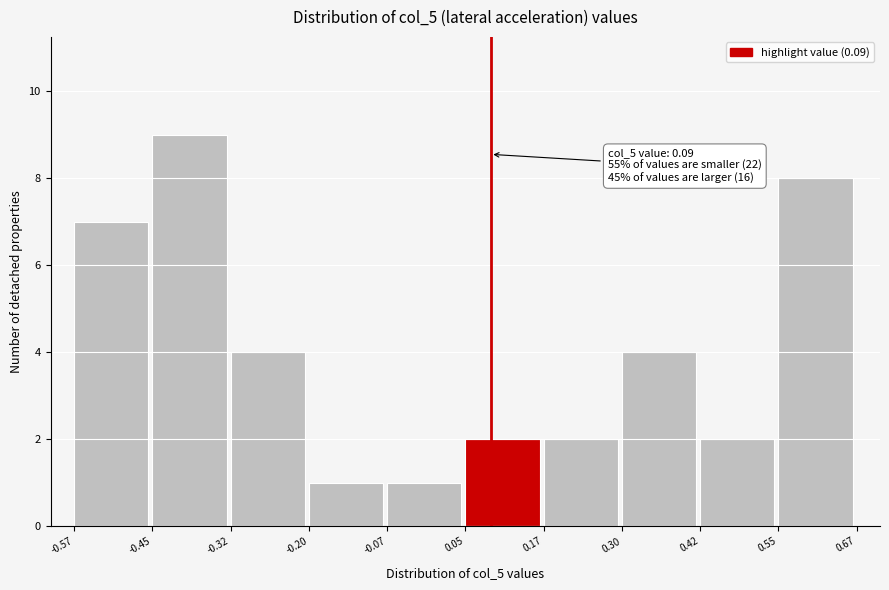

Over which range of the x-axis is the bar tallest?

-0.45 to -0.32